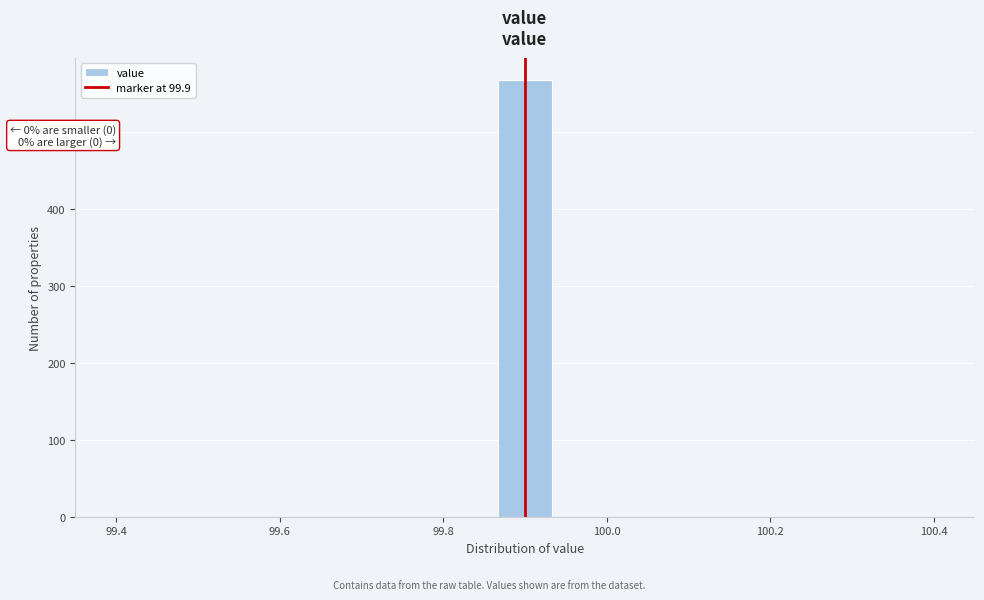

Around what value on the x-axis is the tallest bar? Give the approximate position of its centre, as read against the axis.

99.90